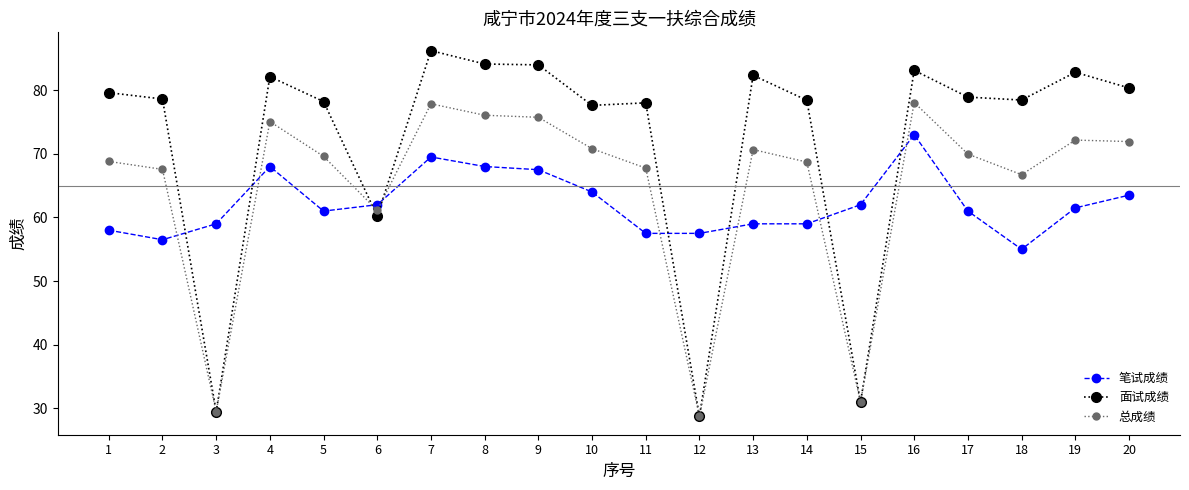

At which label is 总成绩 closest to 53?

6